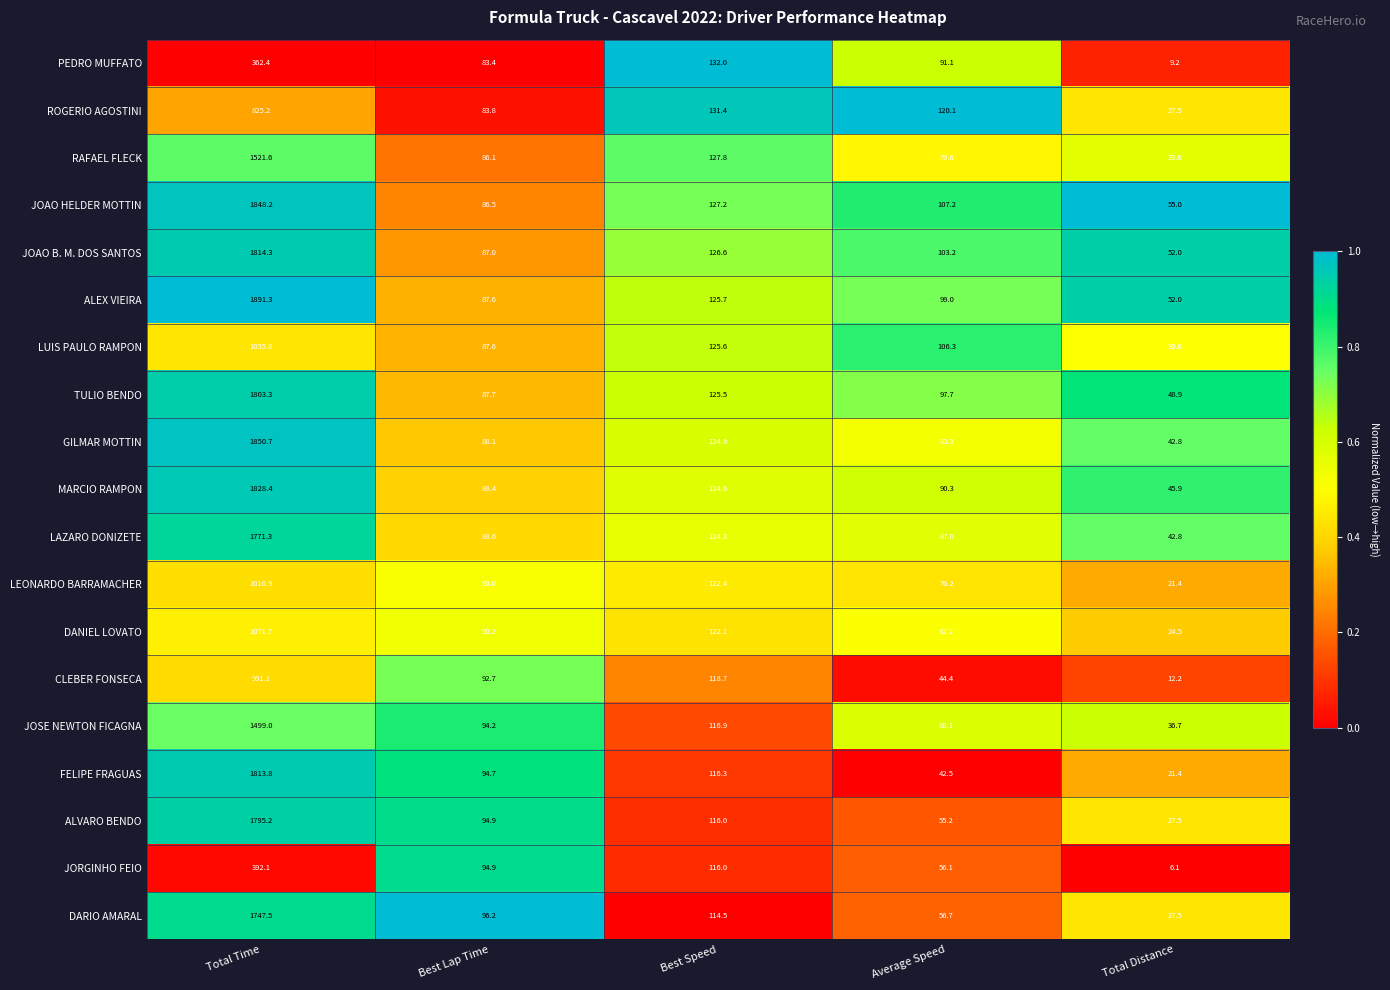

Which series changed the most between Best Speed and Total Distance?

PEDRO MUFFATO